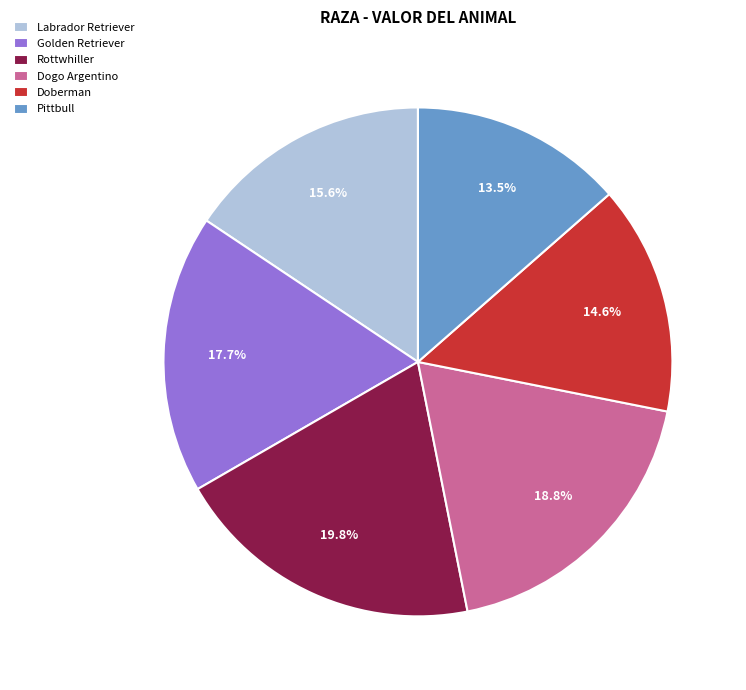

How many slices are in this pie chart?

6